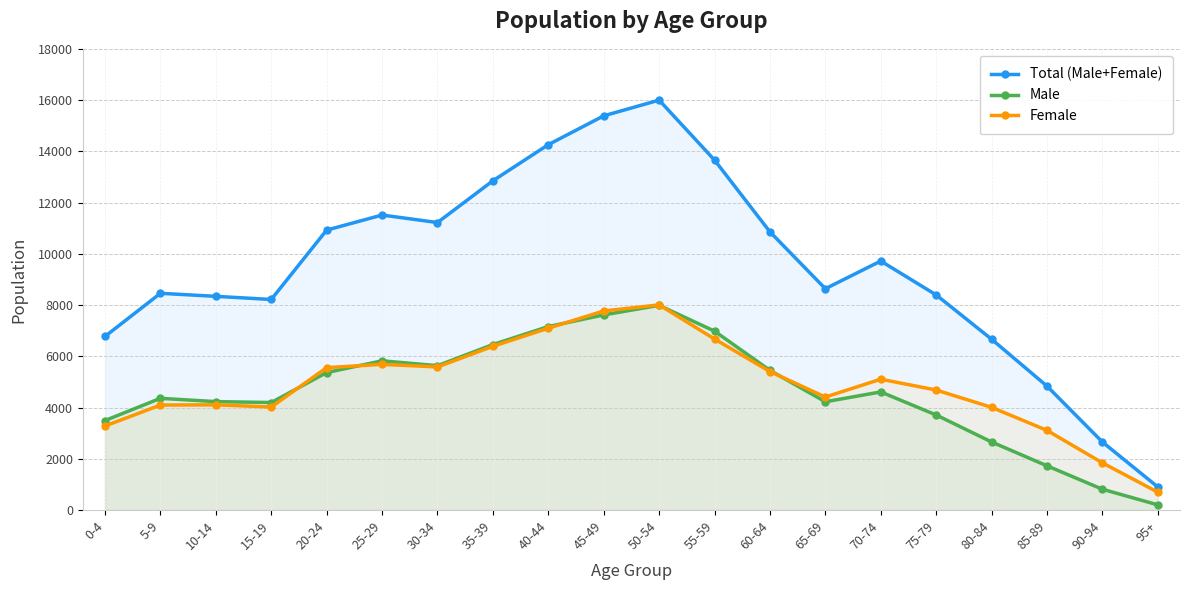

How many data points in Total (Male+Female) are less than 9719?

10